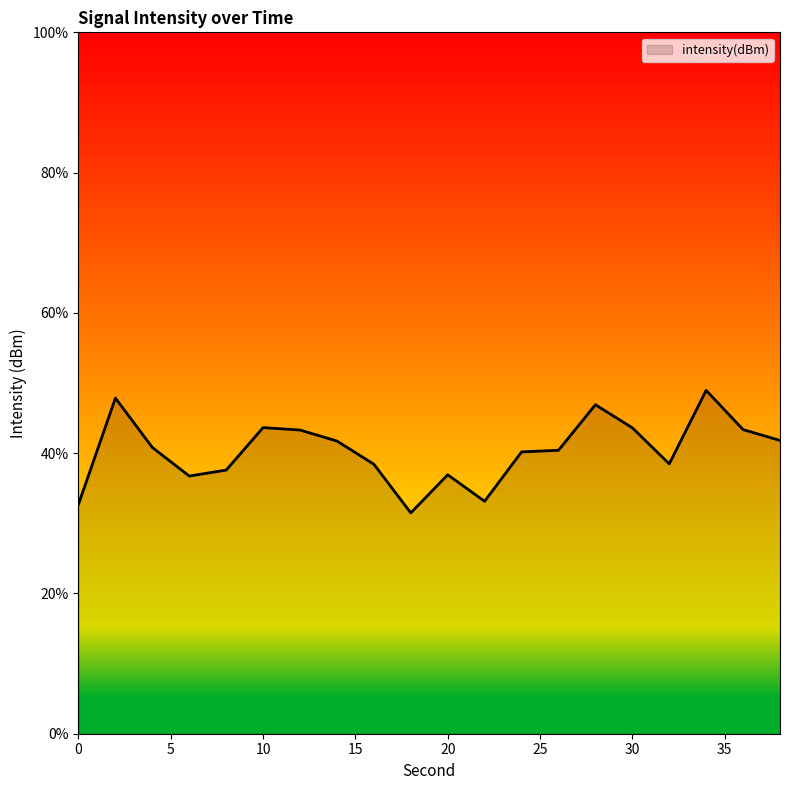

What is the average value?

40.4